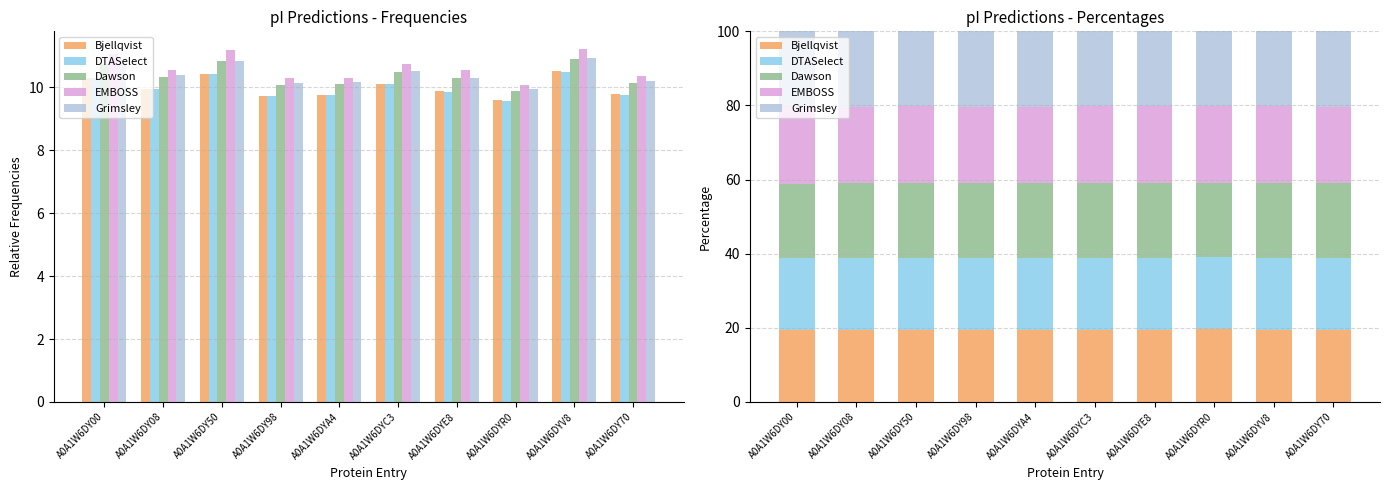

What is the label of the 4th bar from the right?

A0A1W6DYE8